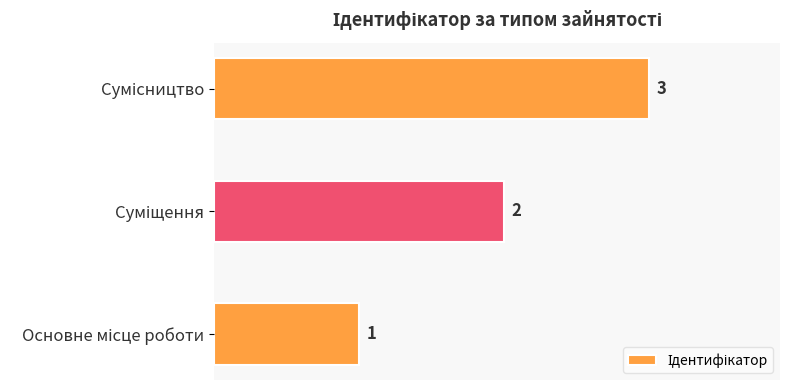

What is the difference between the second highest and minimum values?

1